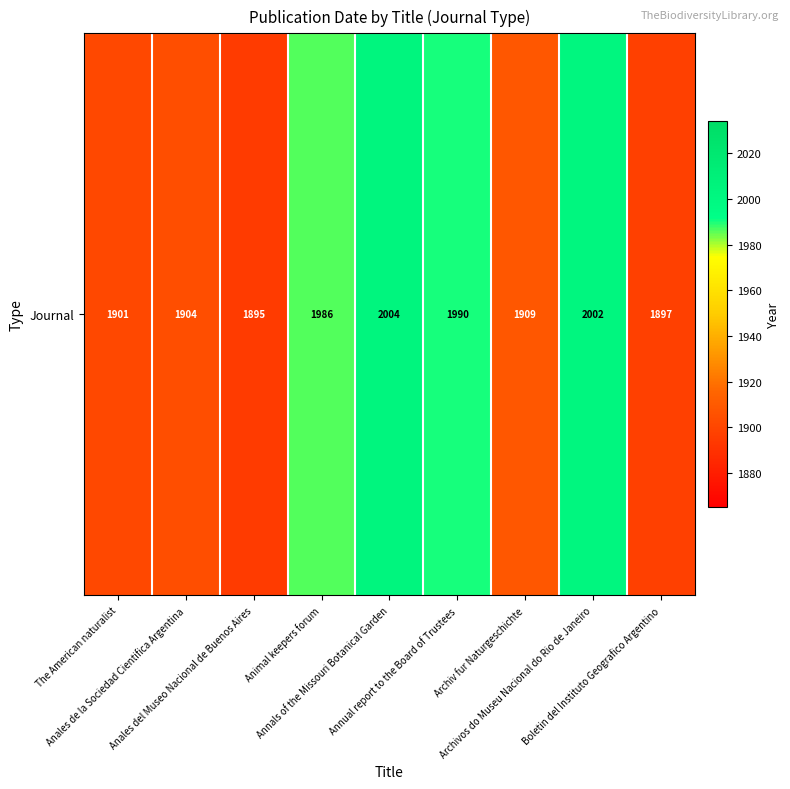

What is the change in value from The American naturalist to Animal keepers forum?

+85